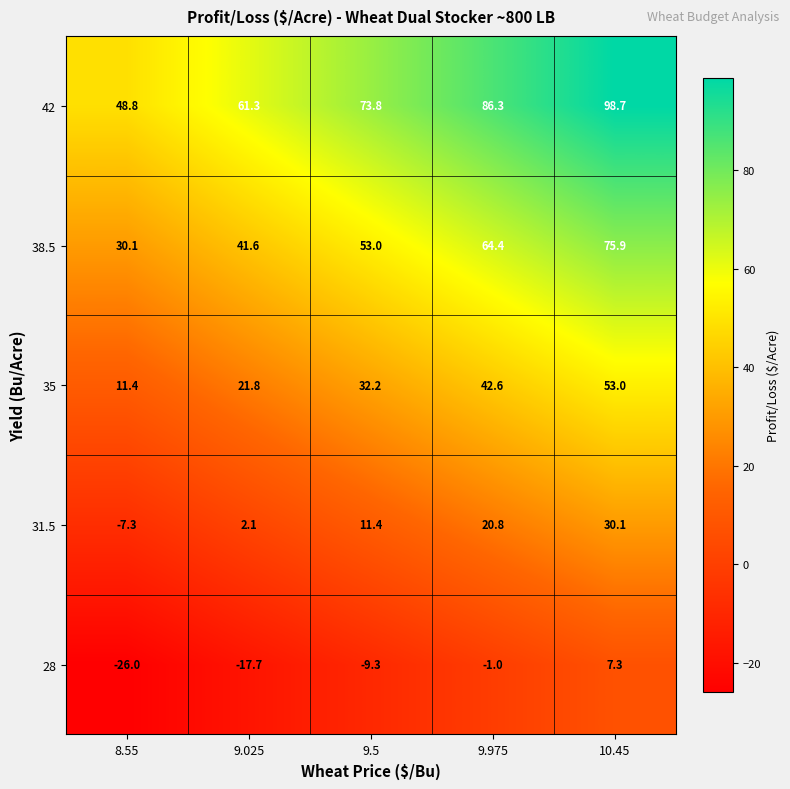

Where does the 28 series first go above -9?

9.975